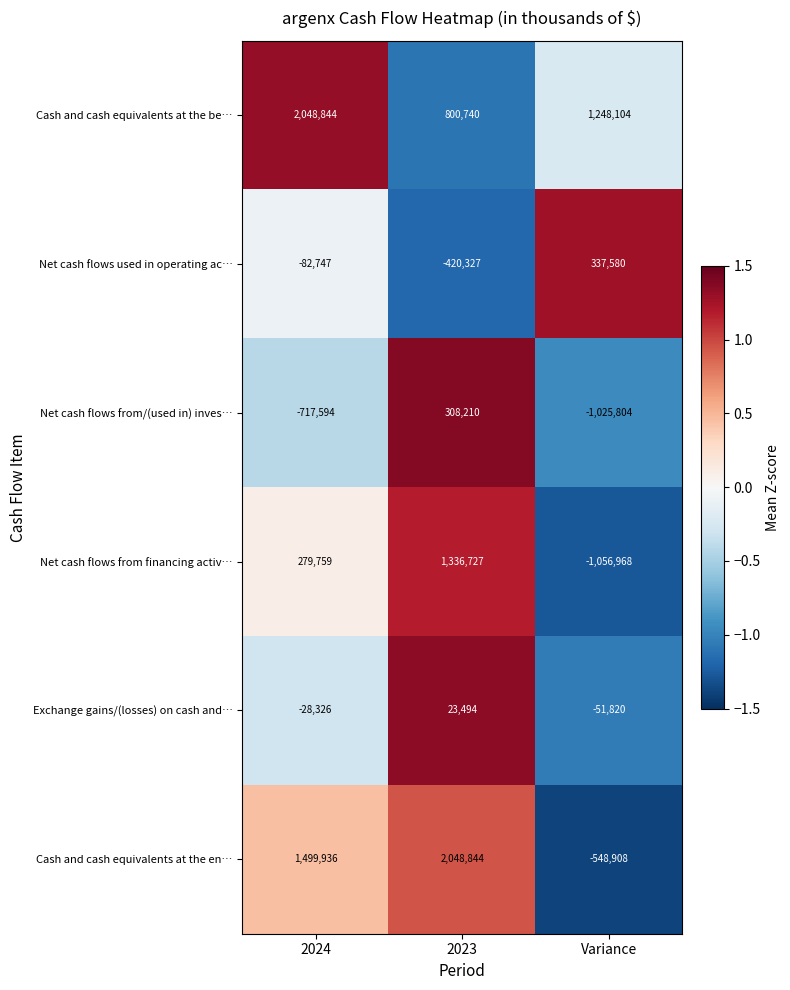

What is the maximum value shown in the chart?

2048844